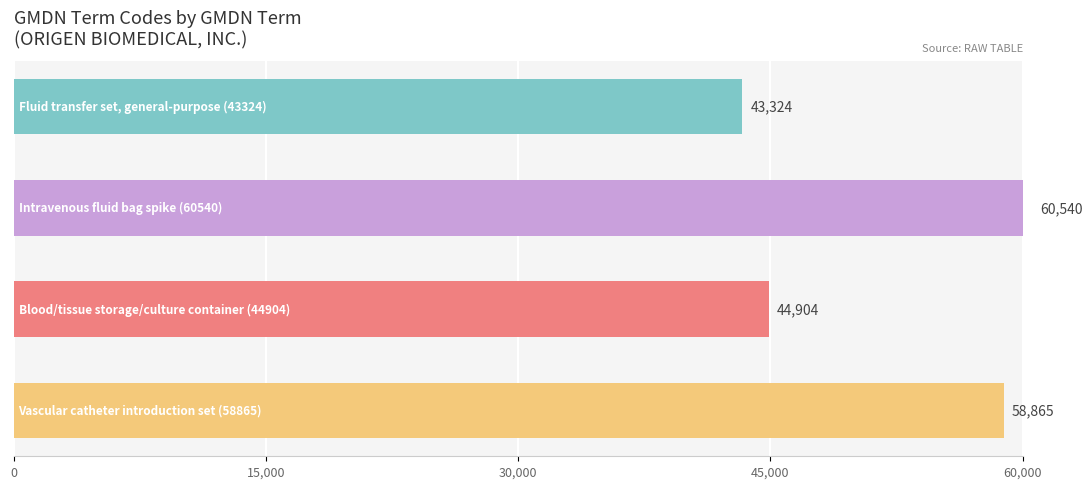

What is the value of the 2nd bar from the top?

60540